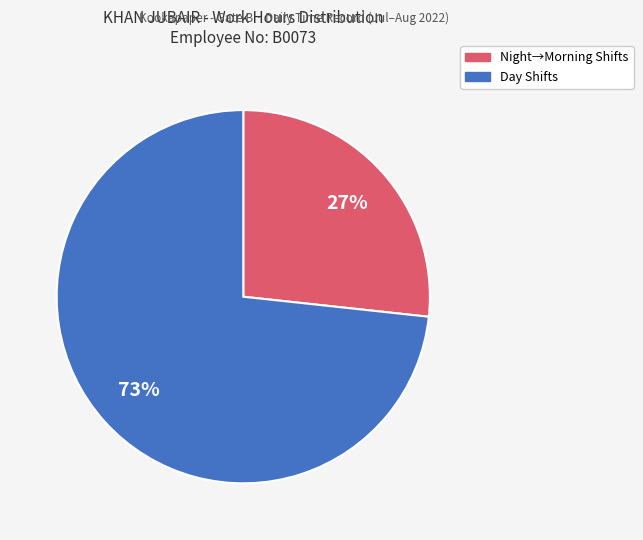

How many slices are in this pie chart?

2